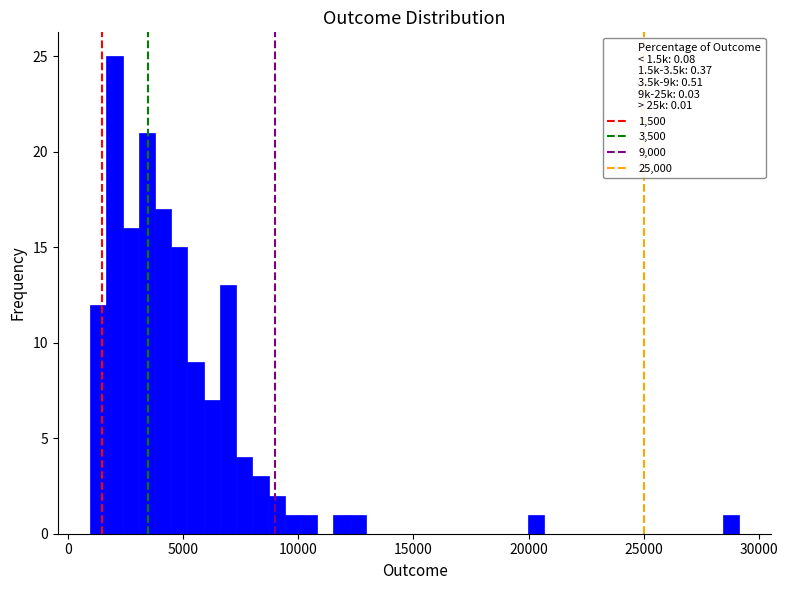

Around what value on the x-axis is the tallest bar? Give the approximate position of its centre, as read against the axis.

2000